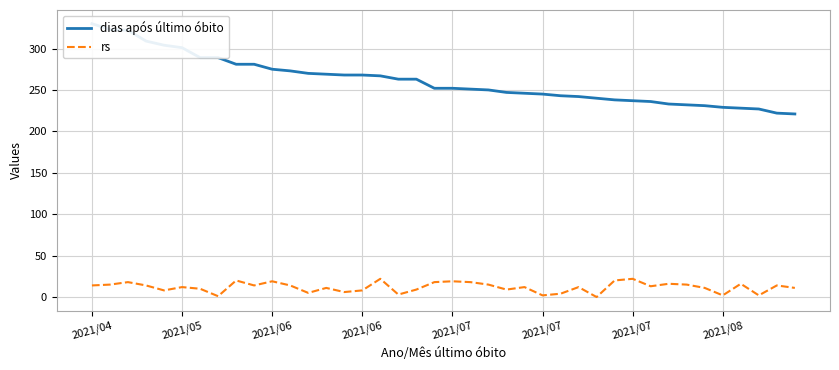

What is the difference between the dias após último óbito values at 28 and 2021/05?

83